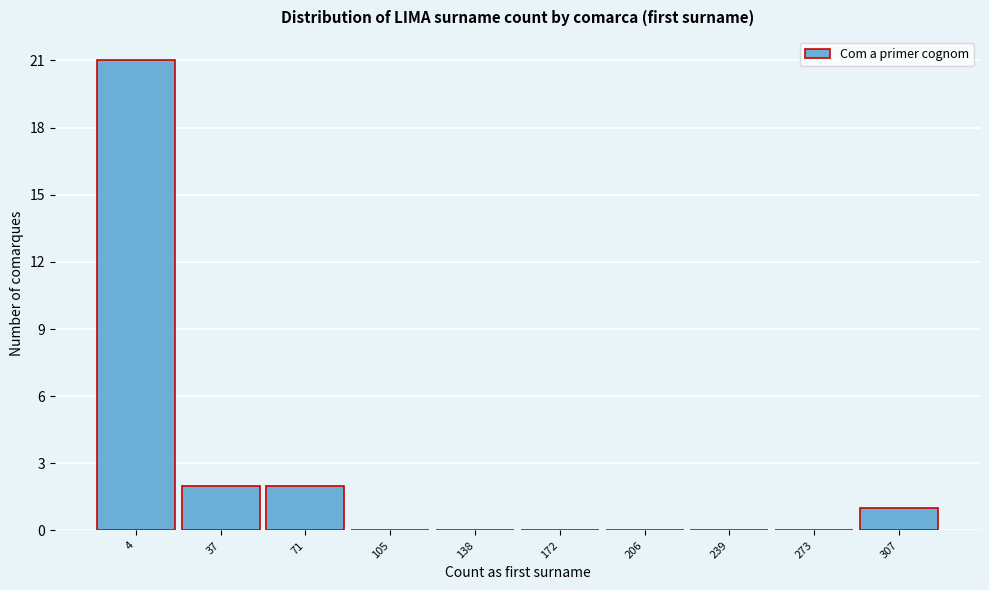

Reading left to right, extract all data points from this chart.

4=21	37=2	71=2	105=0	138=0	172=0	206=0	239=0	273=0	307=1